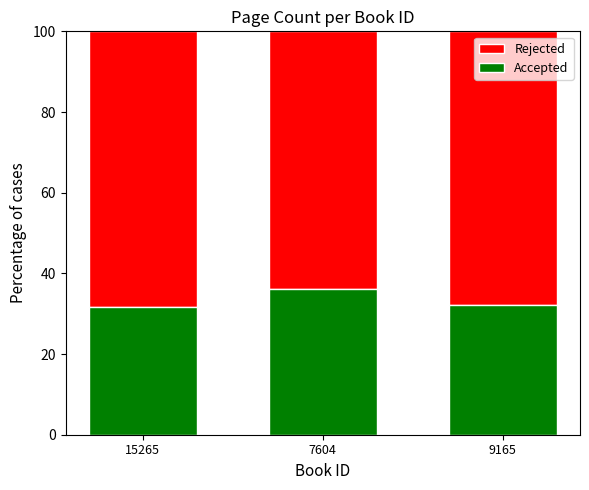

What is the total value across all series at 15265?

100.0